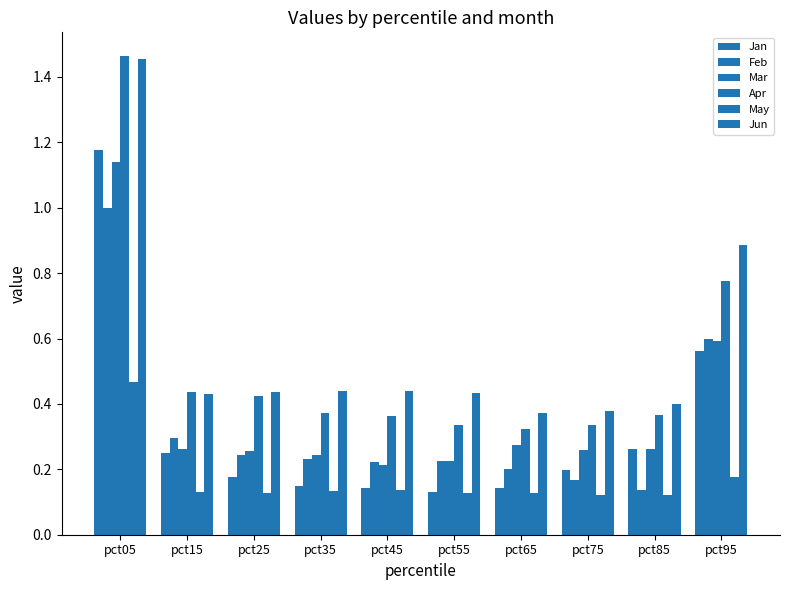

Does the chart contain any negative values?

No